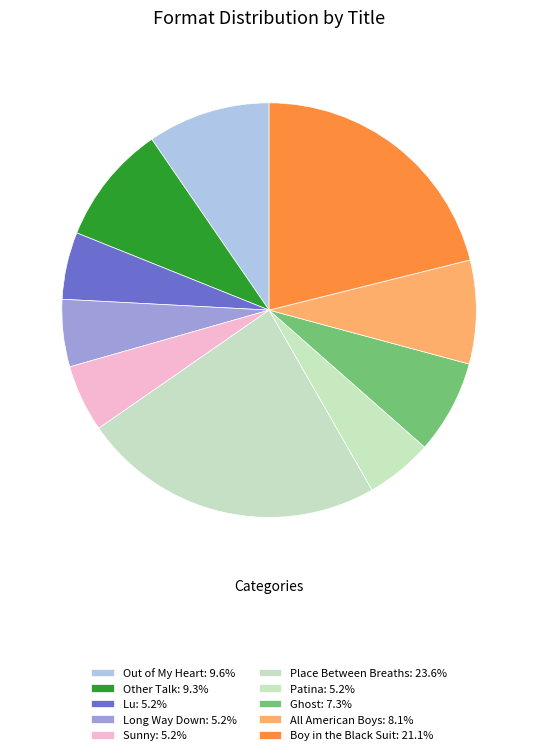

Is Long Way Down the majority of the pie?

No